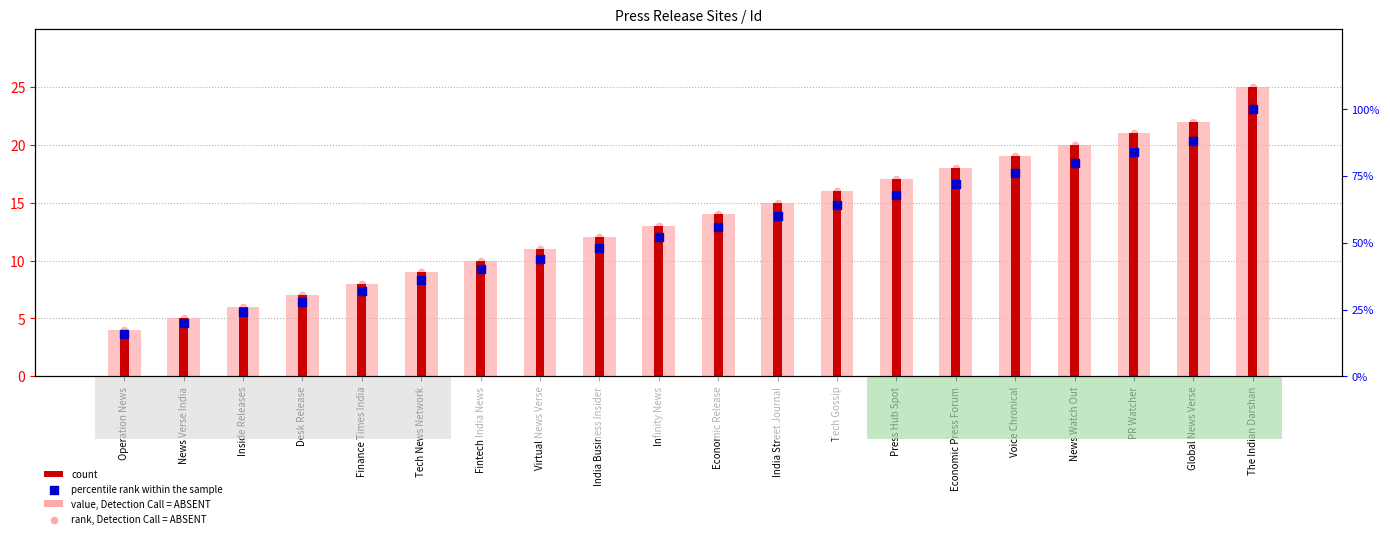

At which category is the sum across all series the highest?

The Indian Darshan